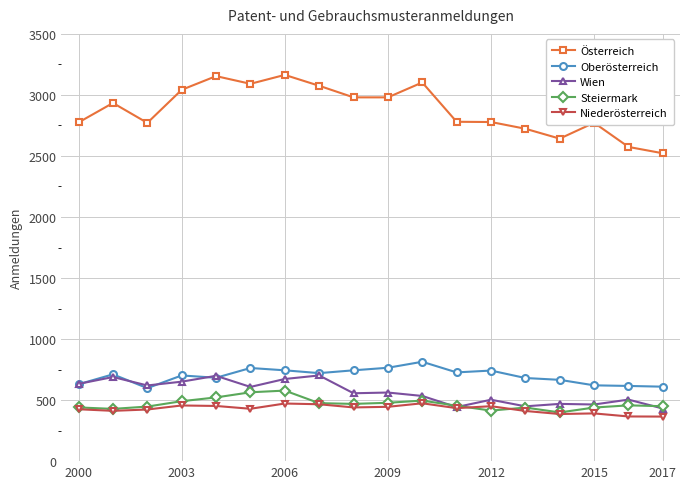

What is the maximum value for Oberösterreich?

814